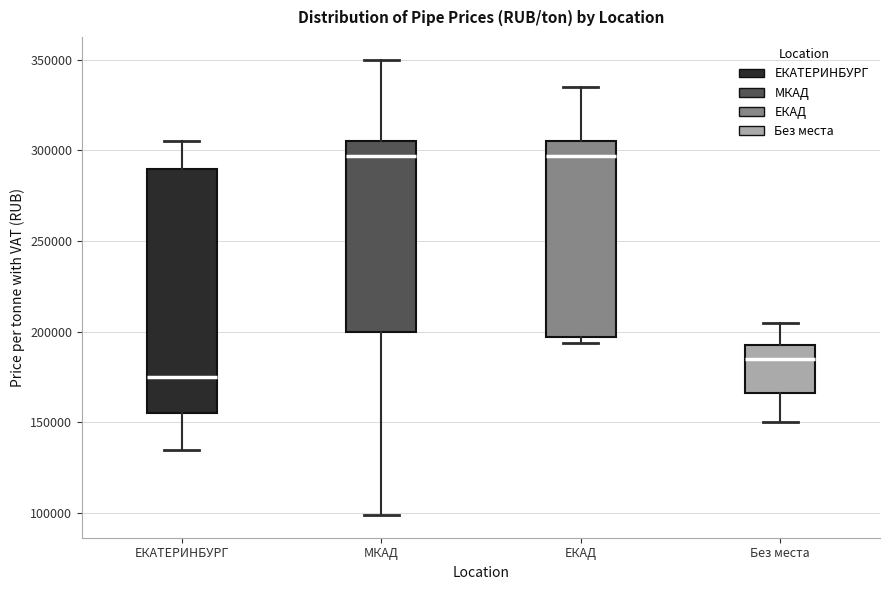

Reading left to right, read every box against the y-axis: the position of its median line, the range the box covers, and the ends of its whiskers. The values are not printed on the chart, so give them approximately, as read against the axis.

ЕКАТЕРИНБУРГ: median 175000, box 155000 to 290000, whiskers 135000 to 305000
МКАД: median 295000, box 200000 to 305000, whiskers 100000 to 350000
ЕКАД: median 295000, box 195000 to 305000, whiskers 195000 (just below the box's lower edge) to 335000
Без места: median 185000, box 165000 to 195000, whiskers 150000 to 205000